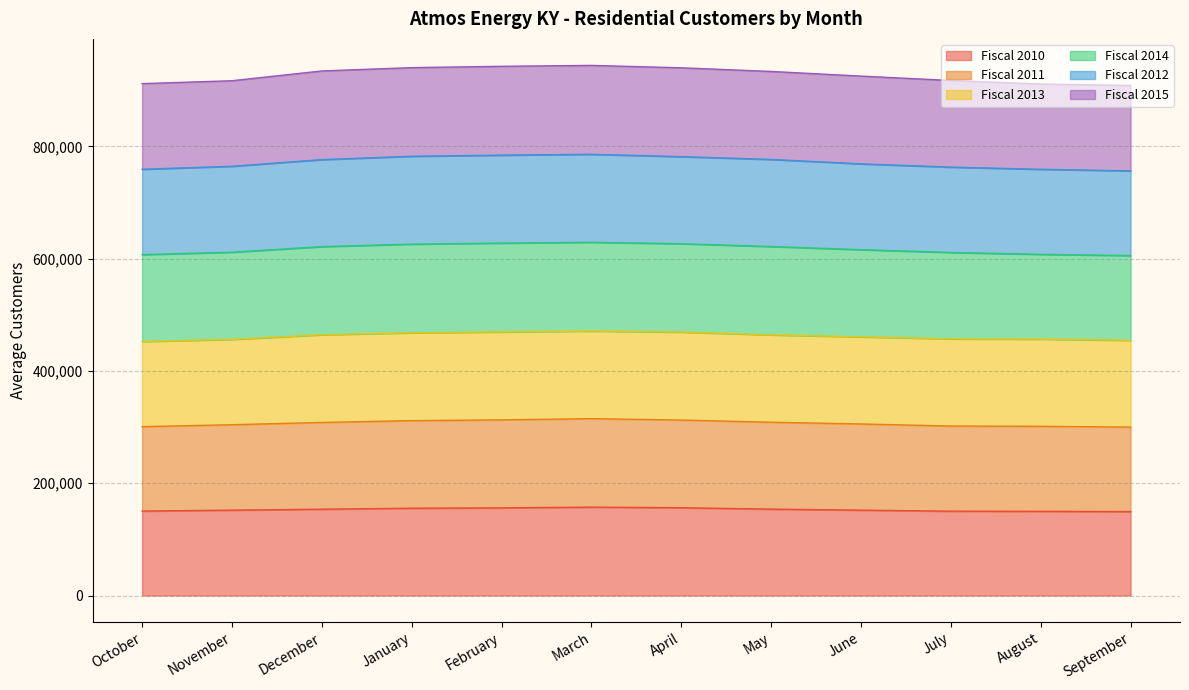

What is the label of the 6th point from the right?

April